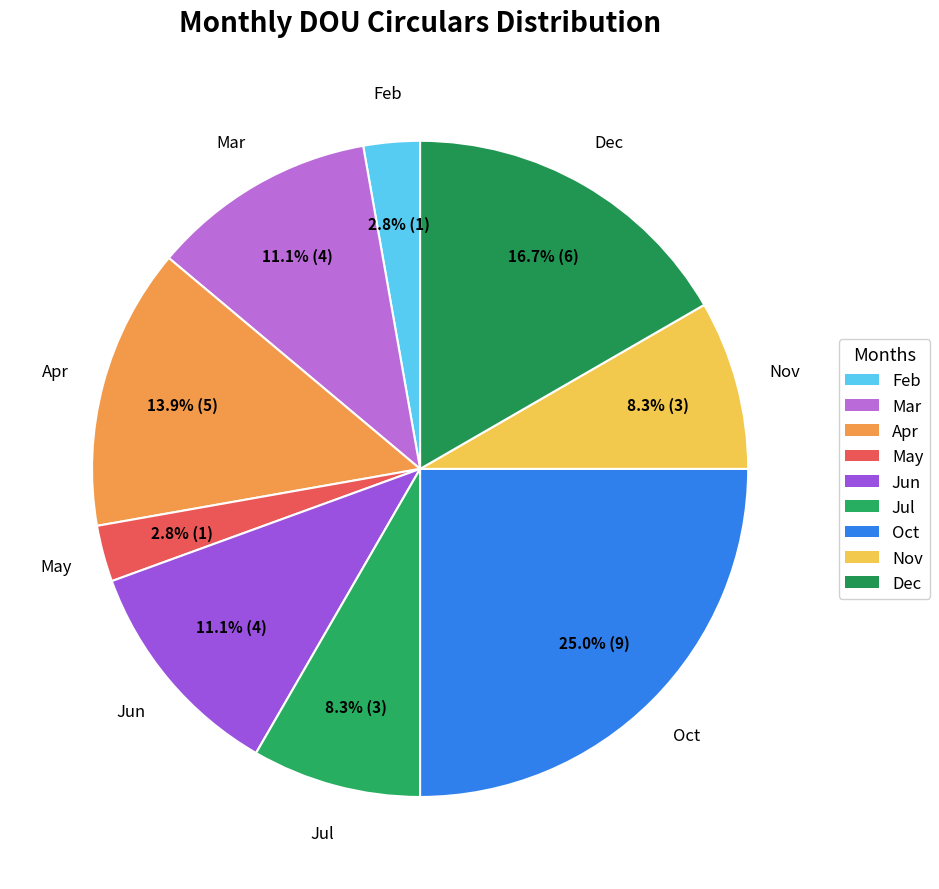

Does Apr account for over 50% of the chart?

No